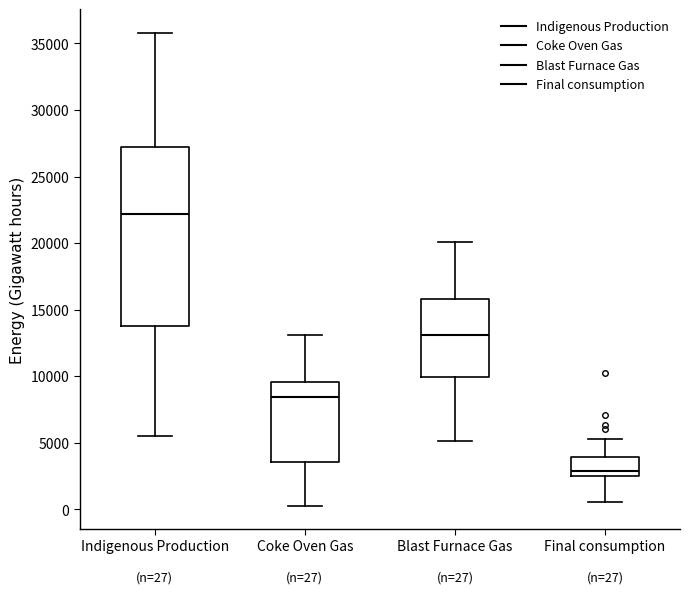

Comparing the boxes themselves (not the whiskers), which one is the tallest?

Indigenous Production